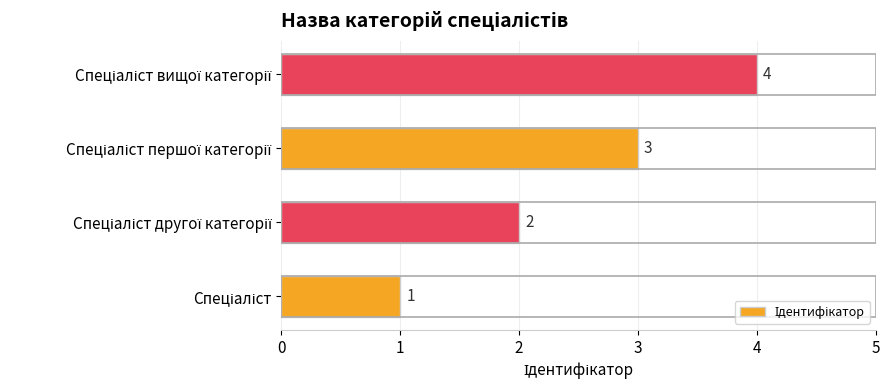

Count the values in the range 2 to 4.

3